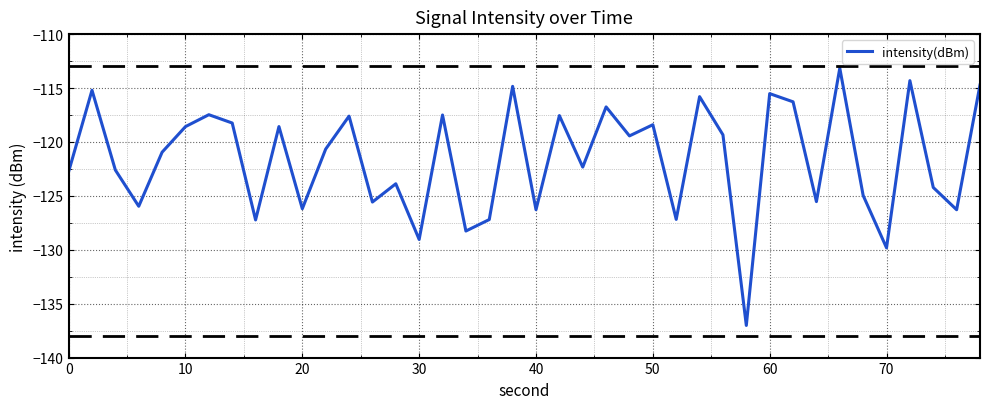

What is the difference between the maximum and second lowest values?

16.7